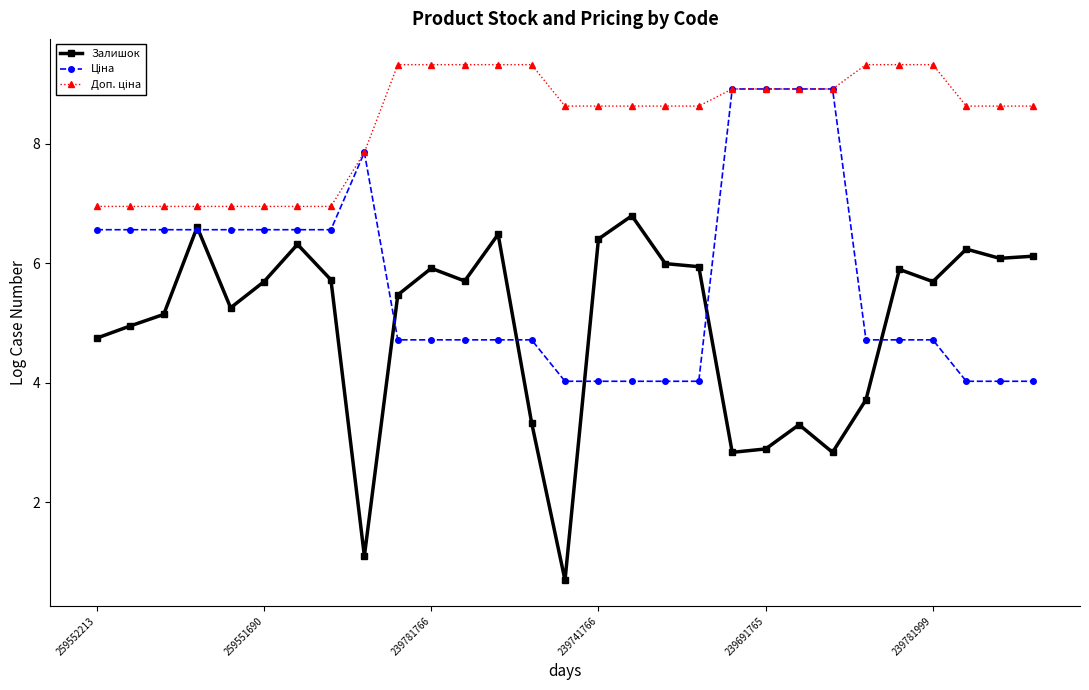

Which series has the widest spread of values?

Залишок